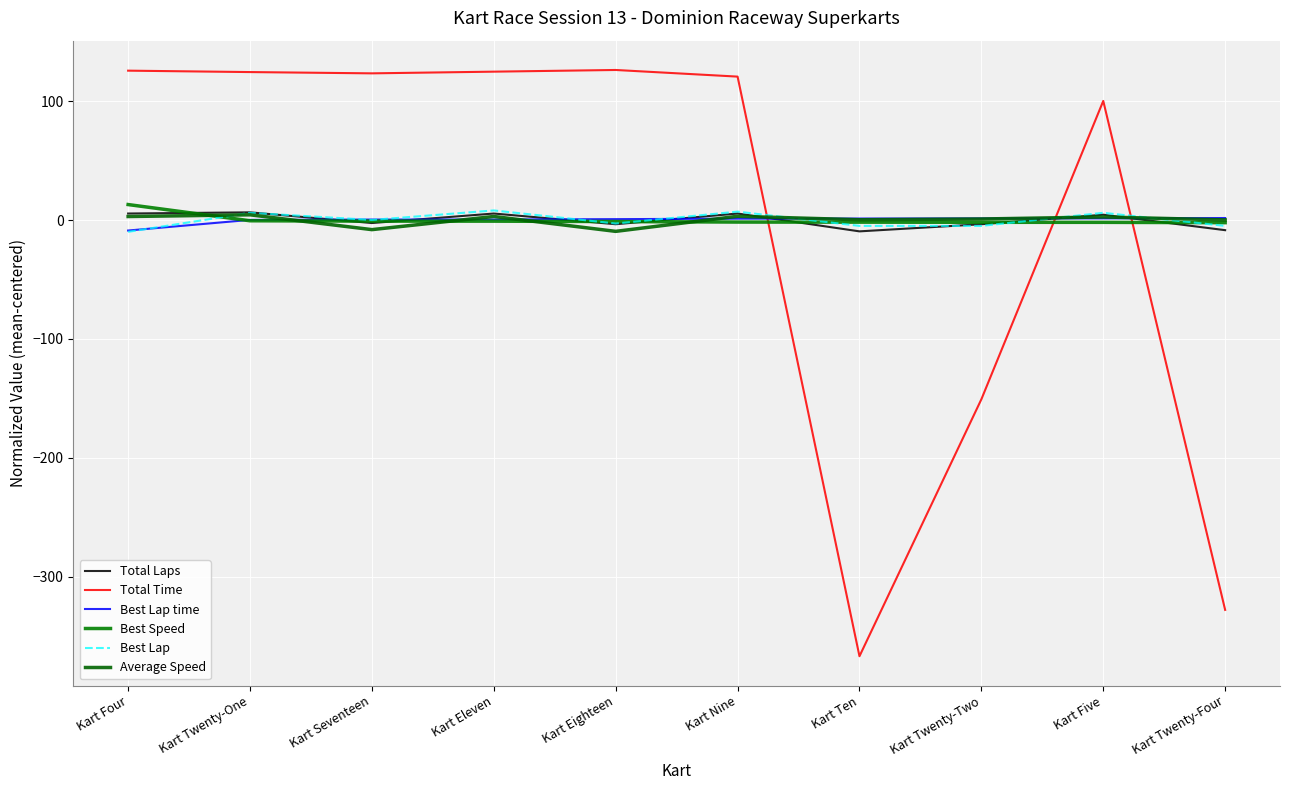

Reading left to right, extract all data points from this chart.

Total Laps: 5.5	6.5	-2.5	5.5	-3.5	5.5	-9.5	-3.5	4.5	-8.5
Total Time: 125.7	124.5	123.4	124.8	126.2	120.7	-366.8	-150.7	100.2	-327.9
Best Lap time: -8.8	0.1	0.4	0.5	0.8	1.2	1.3	1.4	1.4	1.7
Best Speed: 13.1	-0.6	-0.9	-0.9	-1.2	-1.7	-1.8	-1.9	-1.9	-2.2
Best Lap: -9.9	6.1	0.1	8.1	-2.9	7.1	-4.9	-4.9	6.1	-4.9
Average Speed: 3.0	4.4	-8.0	3.0	-9.5	3.2	0.3	0.9	2.6	0.2